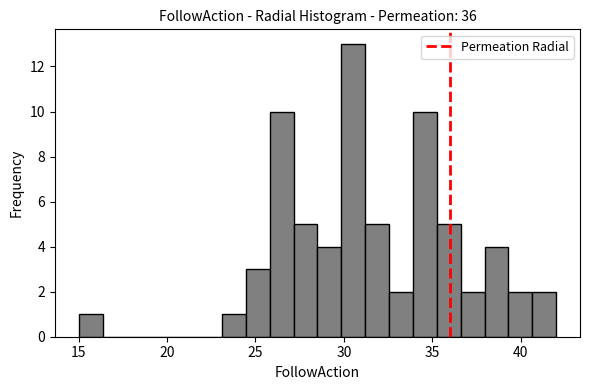

Read against the x-axis, roughly where is the centre of the tallest bar?

30.5